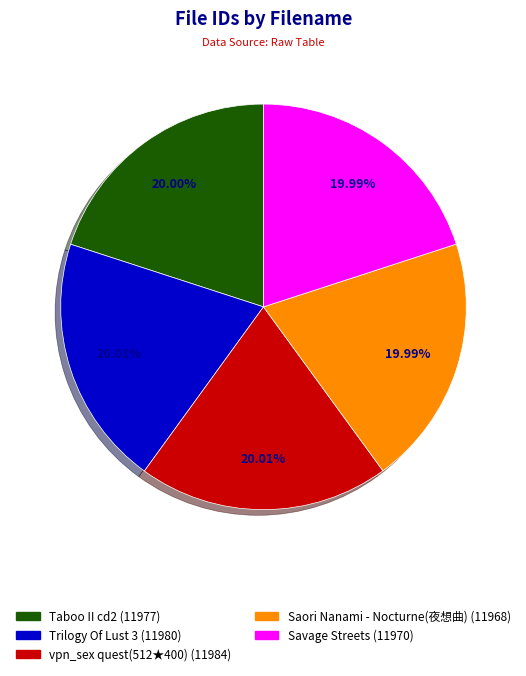

Does any single category account for the majority?

No